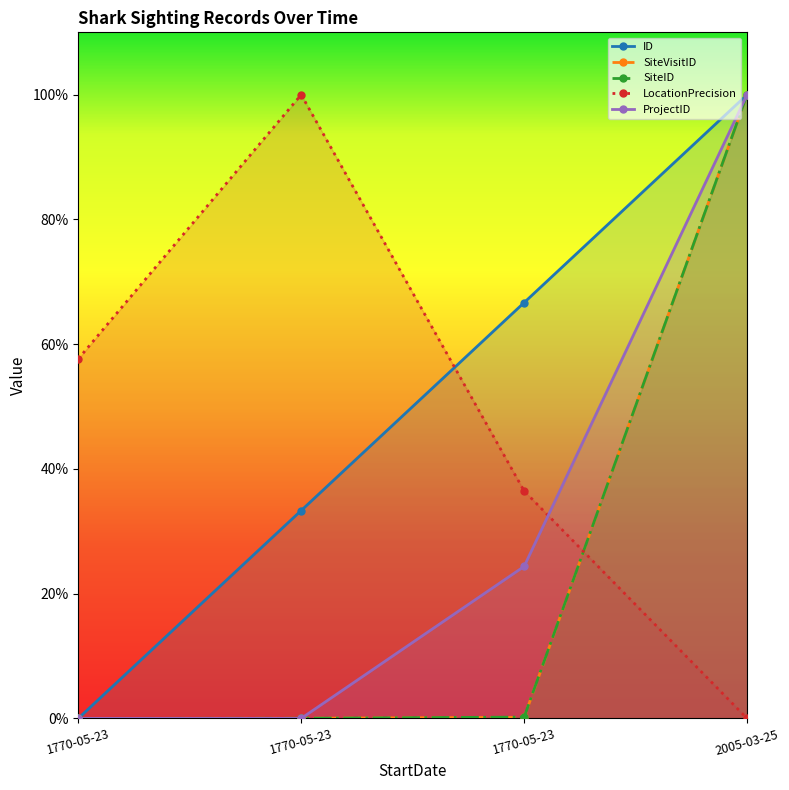

True or false: SiteID has a value of 0.0 at 1770-05-23.

False